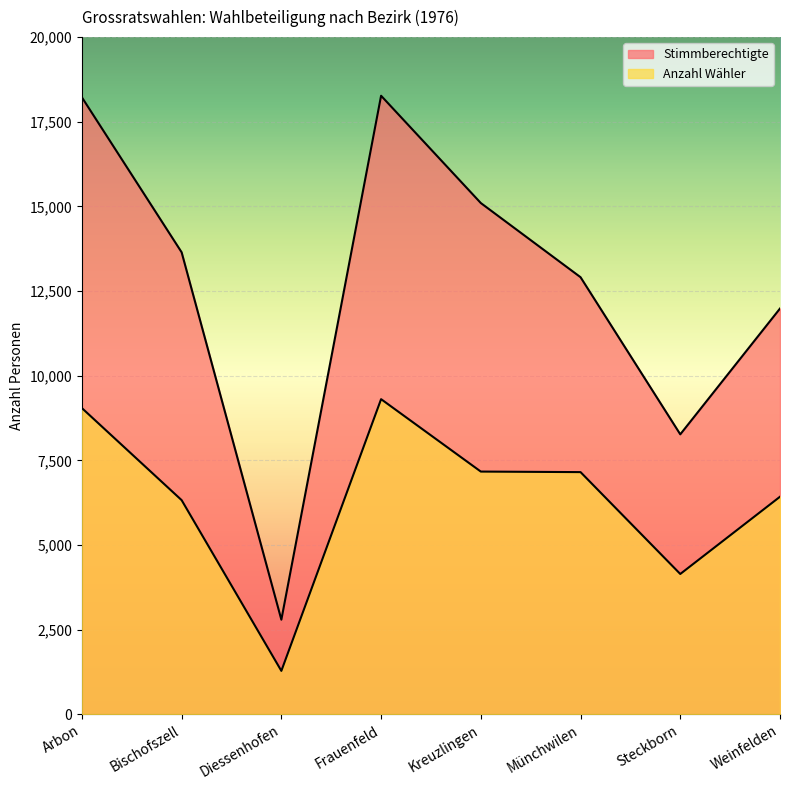

Where does the Anzahl Wähler series first go above 7151?

Arbon